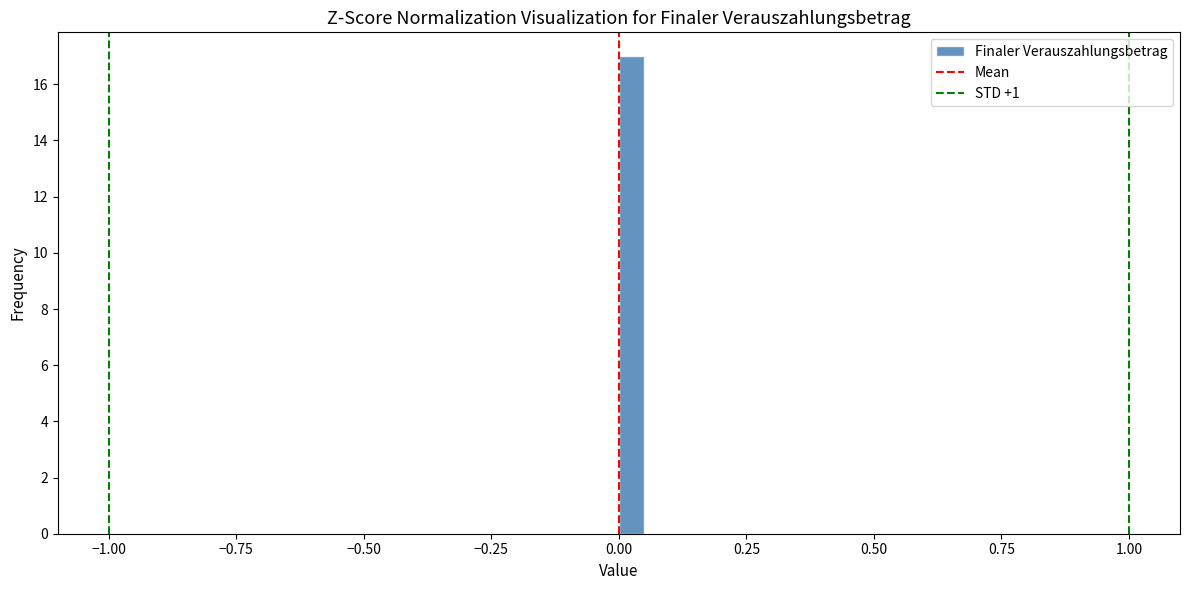

Read against the x-axis, roughly where is the centre of the tallest bar?

0.05